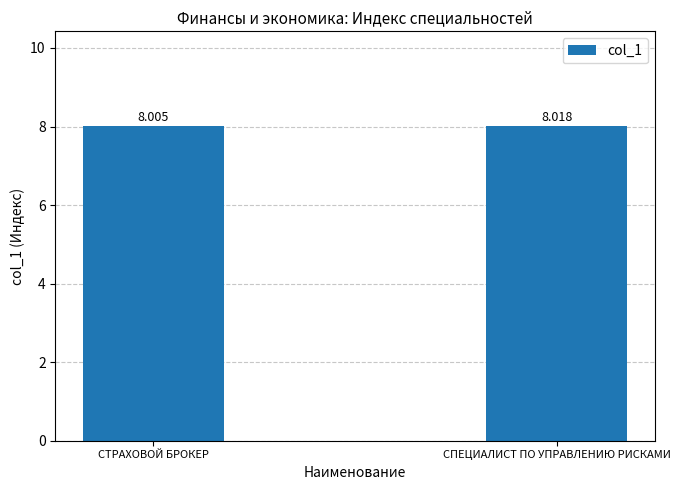

Does the chart contain any negative values?

No